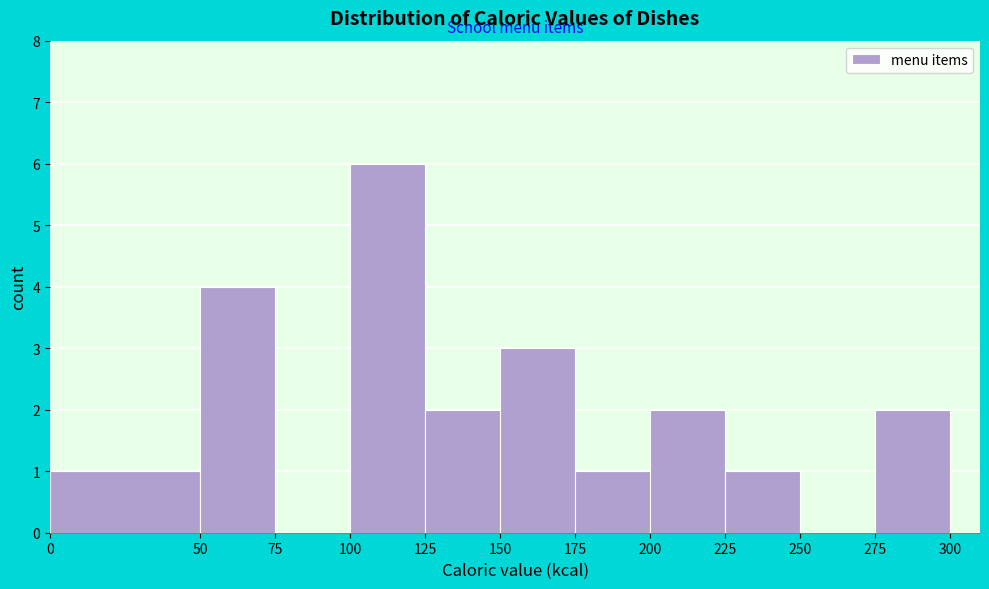

Over which range of the x-axis is the bar tallest?

100 to 125